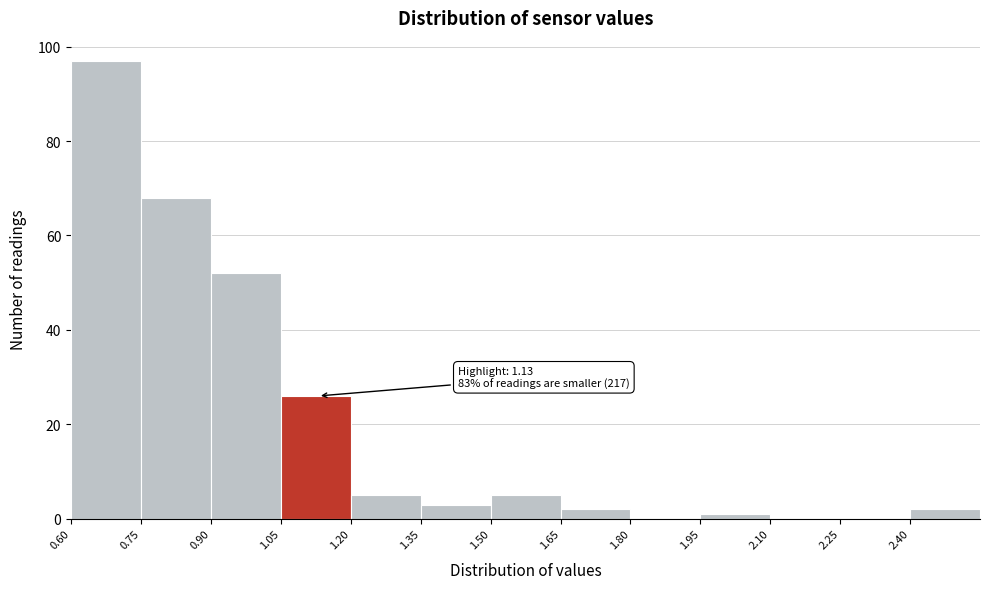

Over which range of the x-axis is the bar tallest?

0.60 to 0.75